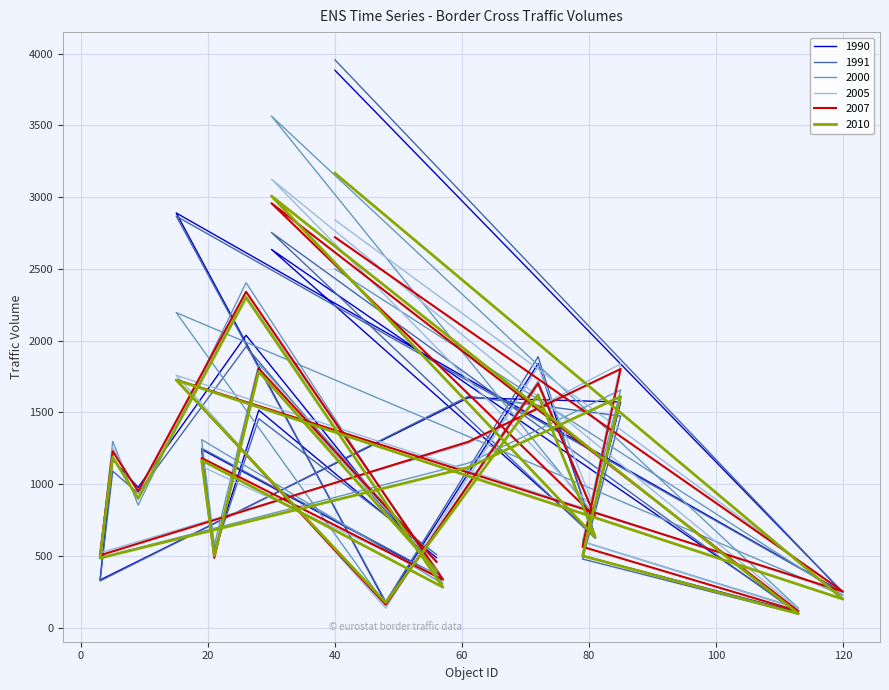

At which label is 2005 closest to 1627?

15